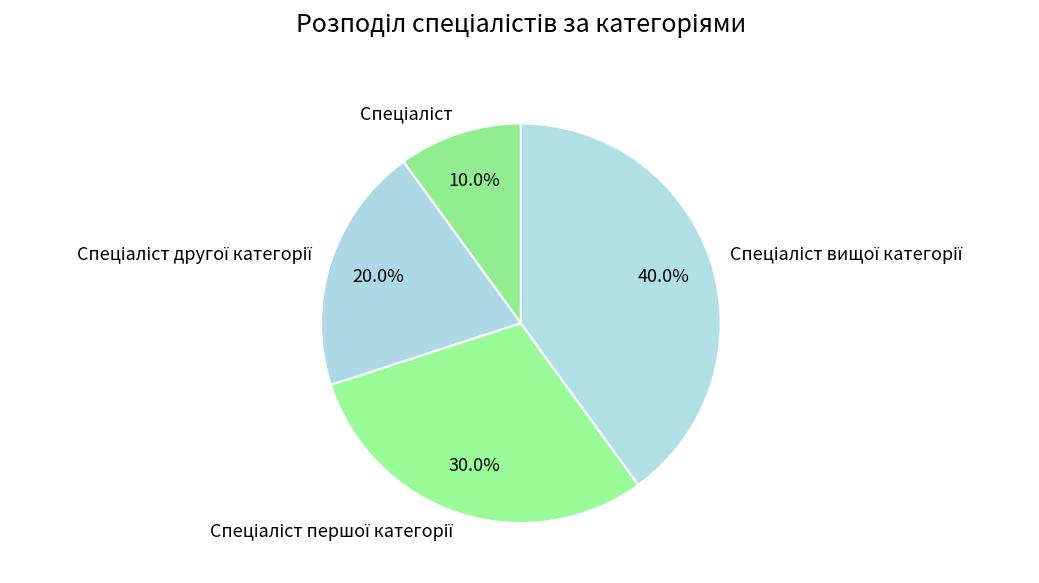

Is there any slice that represents more than half of the pie?

No